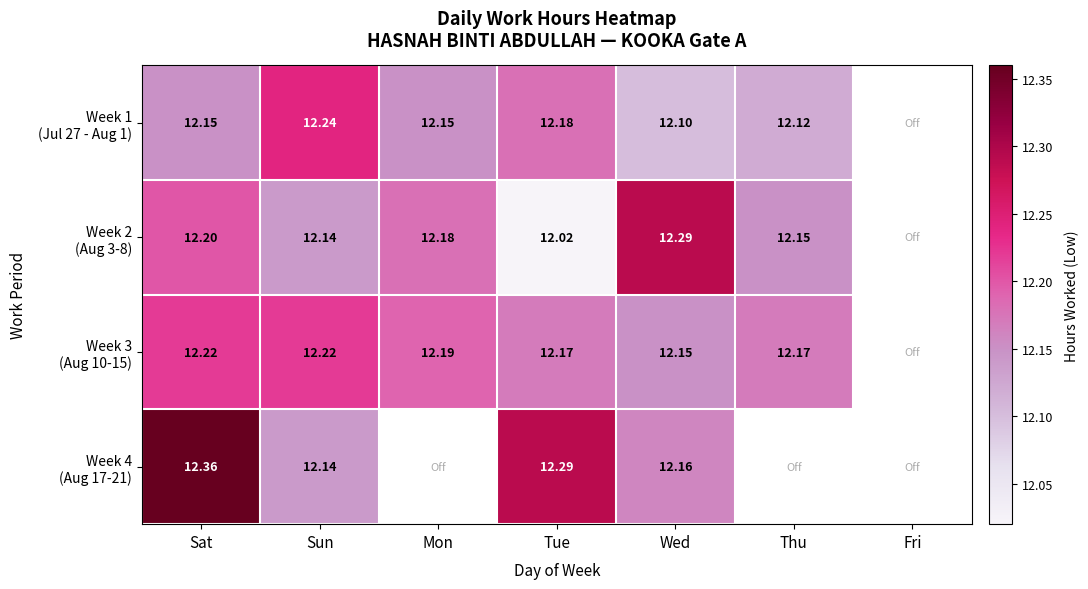

List the labels in order of Week 2 (Aug 3-8) value, smallest first.

Tue, Sun, Thu, Mon, Sat, Wed, Fri